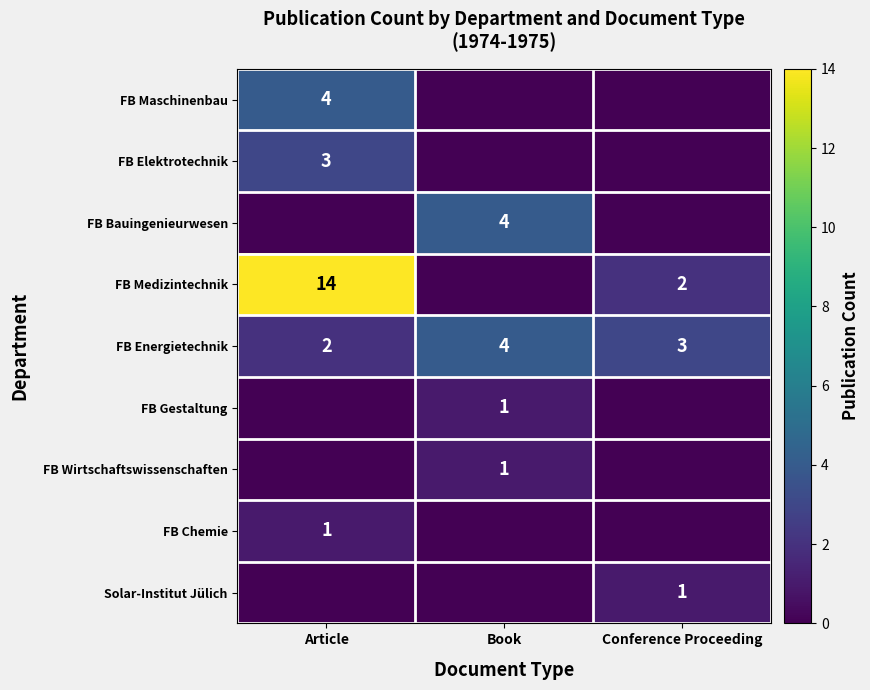

Where does the FB Energietechnik series first go above 3?

Book